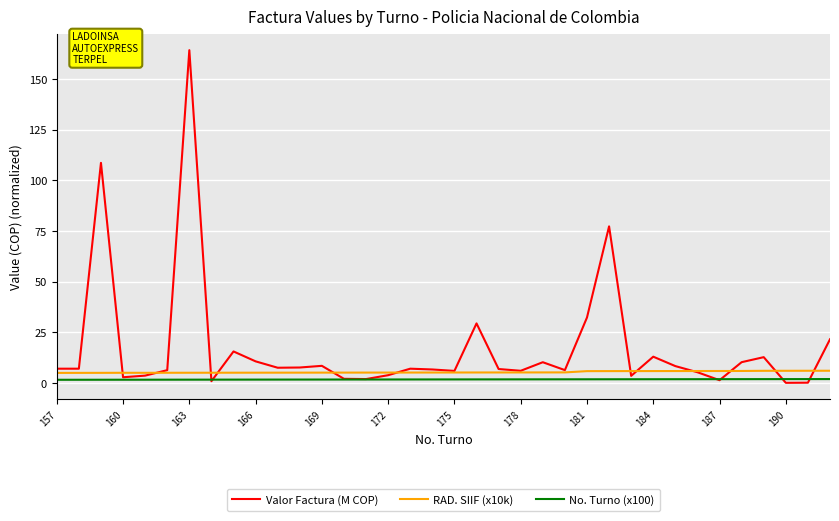

Which series has the widest spread of values?

Valor Factura (M COP)